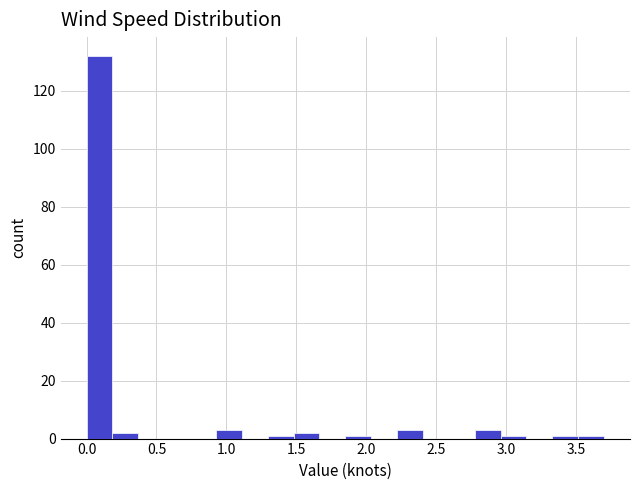

Read against the x-axis, roughly where is the centre of the tallest bar?

0.10